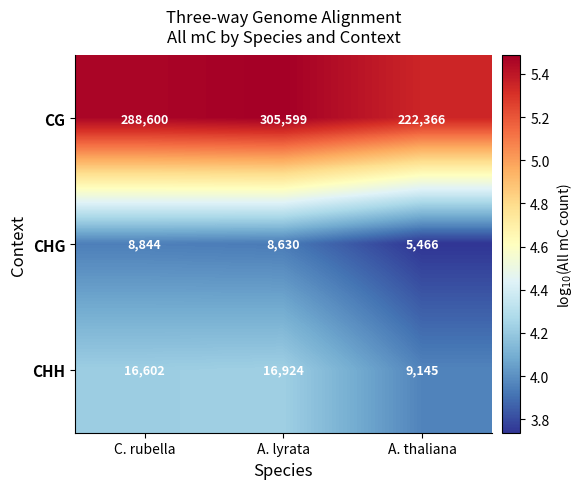

What is the sum of the CHG values at A. thaliana and A. lyrata?

14096